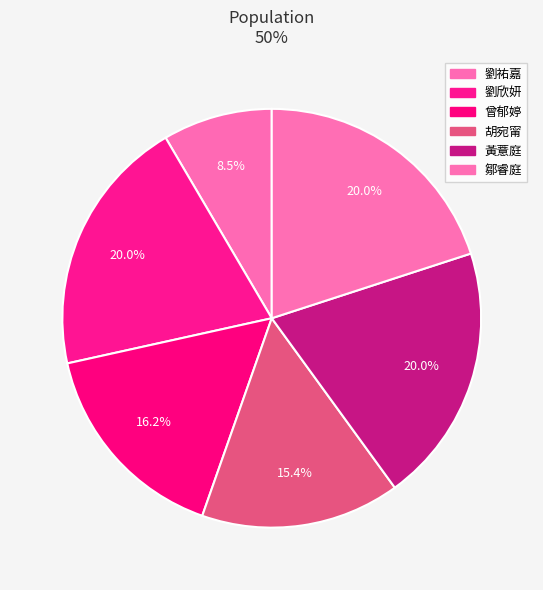

Which slice is the smallest?

劉祐嘉